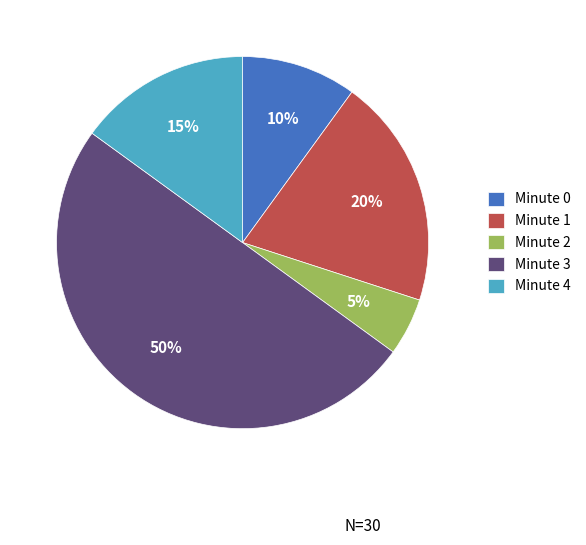

Is Minute 0 the majority of the pie?

No